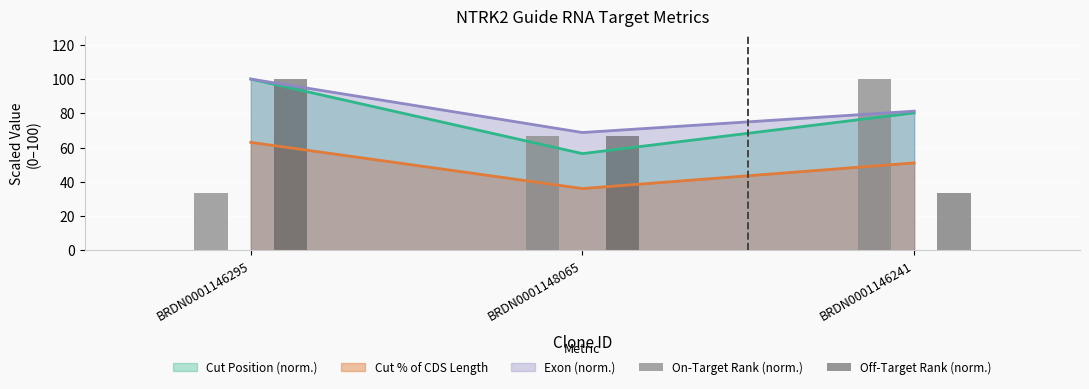

Rank the categories by Exon (norm.) value from highest to lowest.

BRDN0001146295, BRDN0001146241, BRDN0001148065